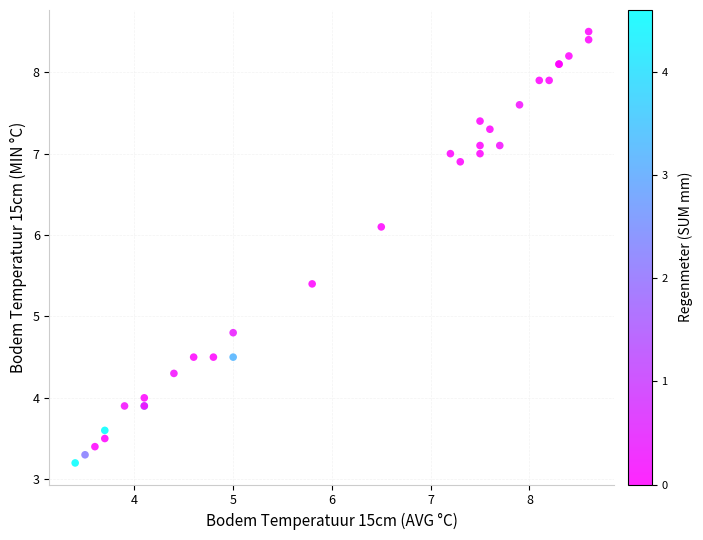

What Y value in the scatter plot is closest to 5?

4.8